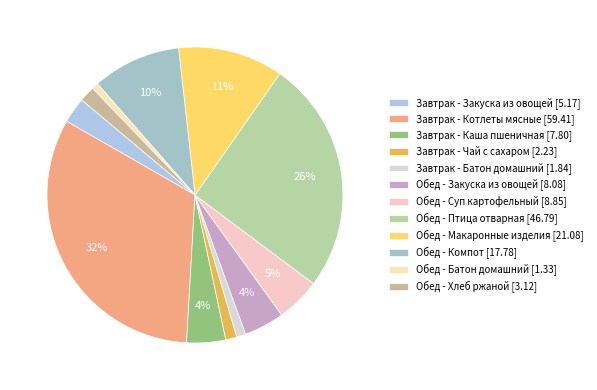

Combined, do Обед - Суп картофельный and Завтрак - Каша пшеничная account for over 50%?

No